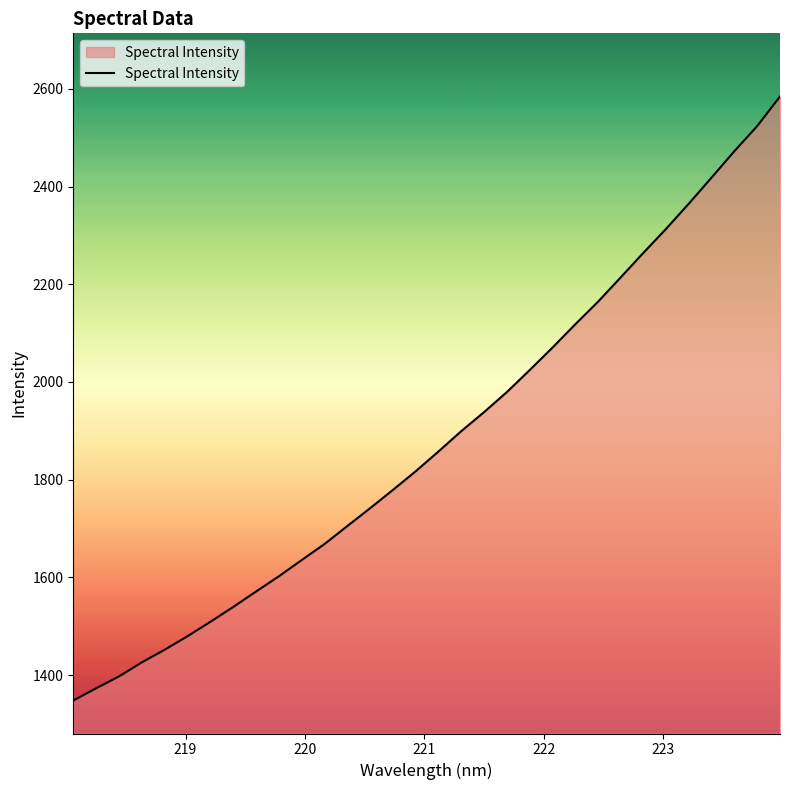

What is the maximum value shown in the chart?

2584.2